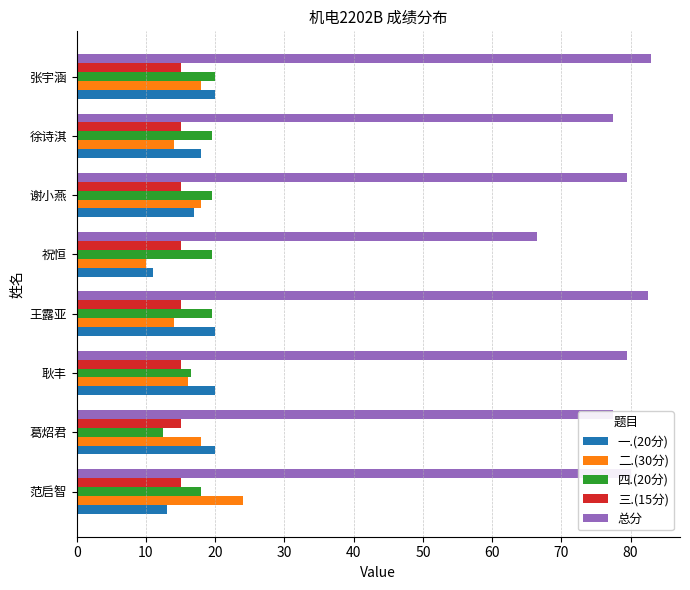

The 四.(20分) series shows 19.5 at 徐诗淇. True or false?

True